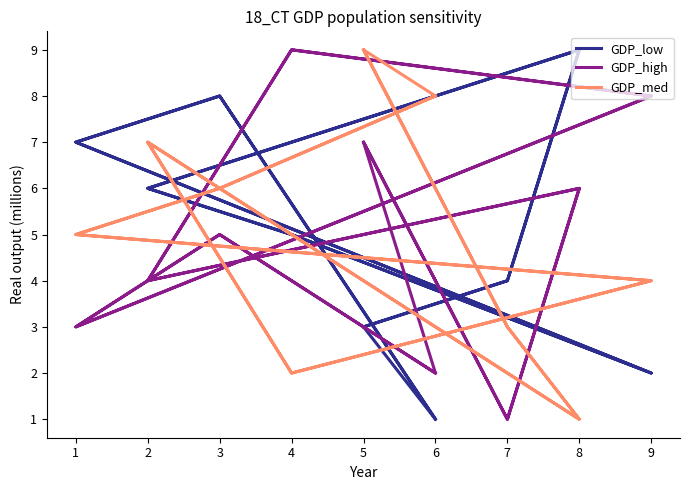

What is the average value of the GDP_low series?

5